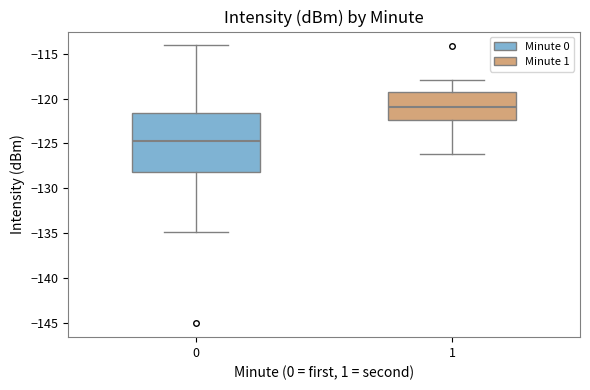

Reading left to right, transcribe this box plot: for each box, give where its median line is, the range the box spans, and where its two whiskers end, as read against the y-axis. The values are not printed on the chart, so give them approximately, as read against the axis.

0: median -125.0, box -128.0 to -121.5, whiskers -135.0 to -114.0
1: median -121.0, box -122.5 to -119.5, whiskers -126.0 to -118.0